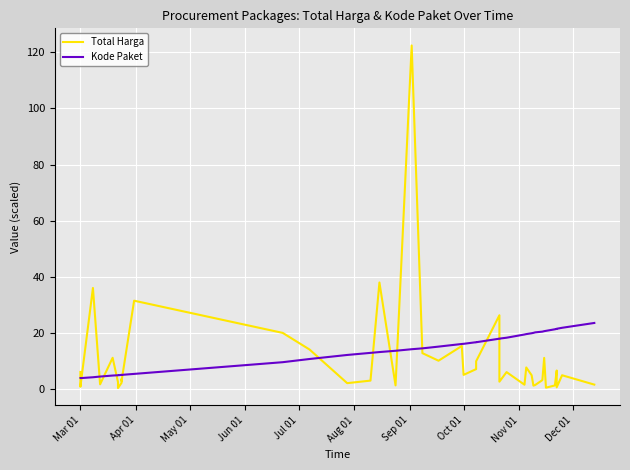

Reading left to right, what are all the values shown in this chart?

Total Harga: 6.0	0.7	36.0	1.6	11.0	2.4	0.2	2.1	3.4	2.8	31.4	19.9	14.0	2.0	2.9	37.9	1.2	122.5	12.7	10.0	15.2	4.9	7.0	9.8	26.2	2.5	5.9	1.4	7.6	4.8	1.1	1.3	3.1	11.0	0.4	1.2	6.5	0.5	4.8	1.5
Kode Paket: 3.8	3.8	4.1	4.3	4.7	4.8	4.8	4.9	4.9	4.9	5.3	9.5	10.6	12.1	12.8	13.1	13.5	14.1	14.4	15.0	16.0	16.0	16.6	16.6	17.9	17.9	18.2	19.4	19.5	19.8	19.9	20.1	20.4	20.5	20.7	21.2	21.4	21.4	21.7	23.5